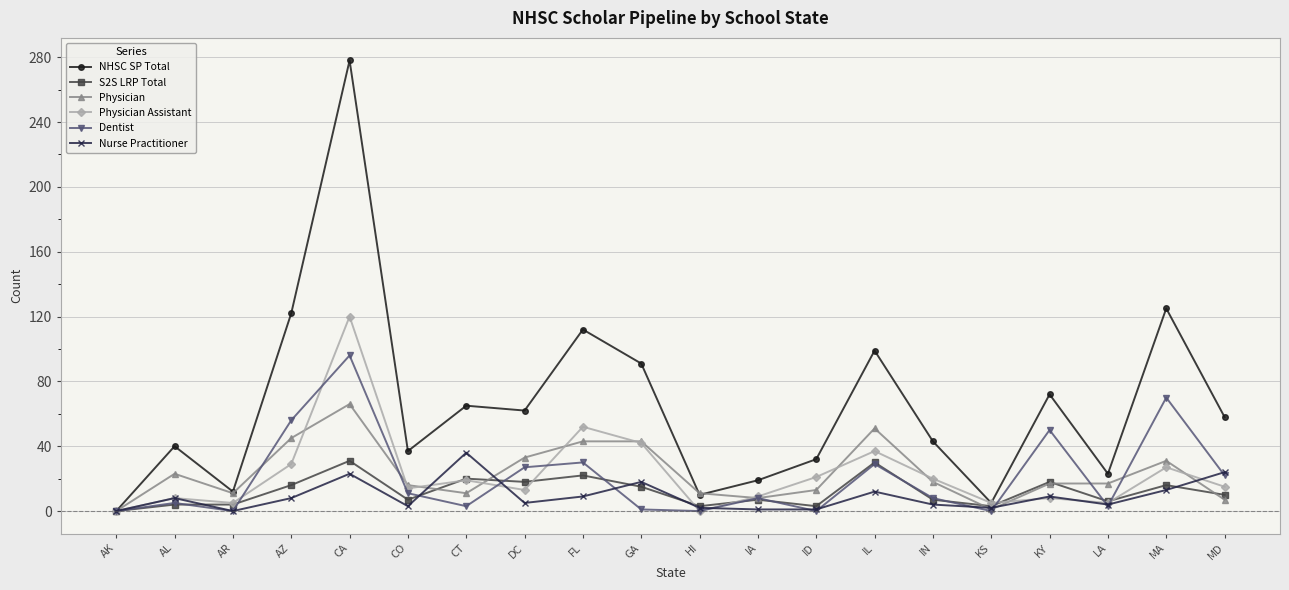

What is the maximum value shown in the chart?

278